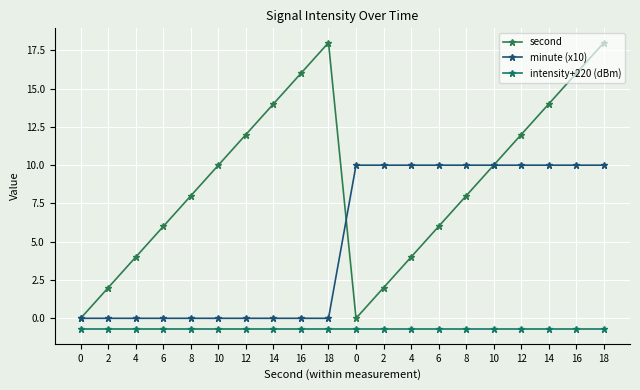

What is the minimum value shown in the chart?

-0.7